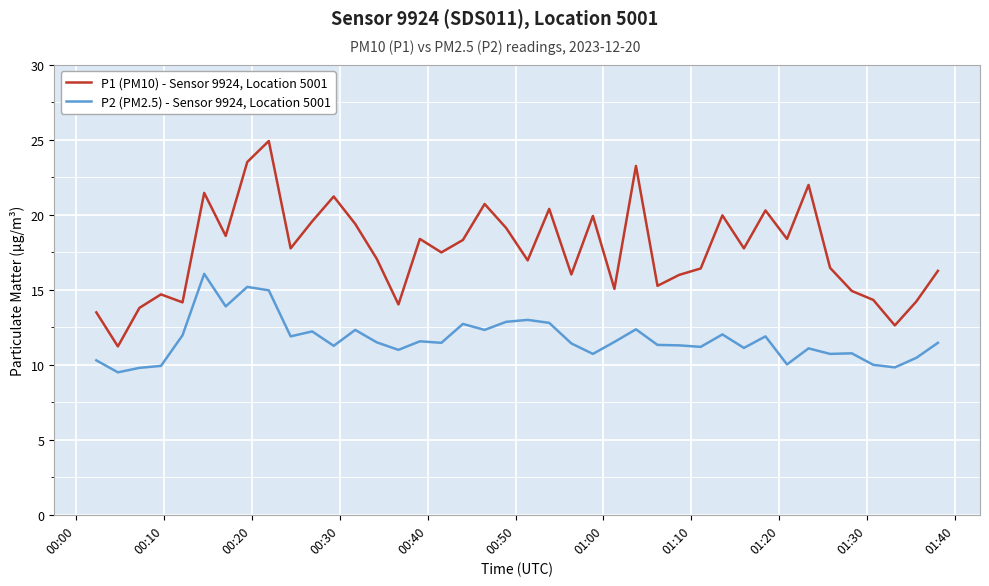

Which series has the largest total across all categories?

P1 (PM10) - Sensor 9924, Location 5001